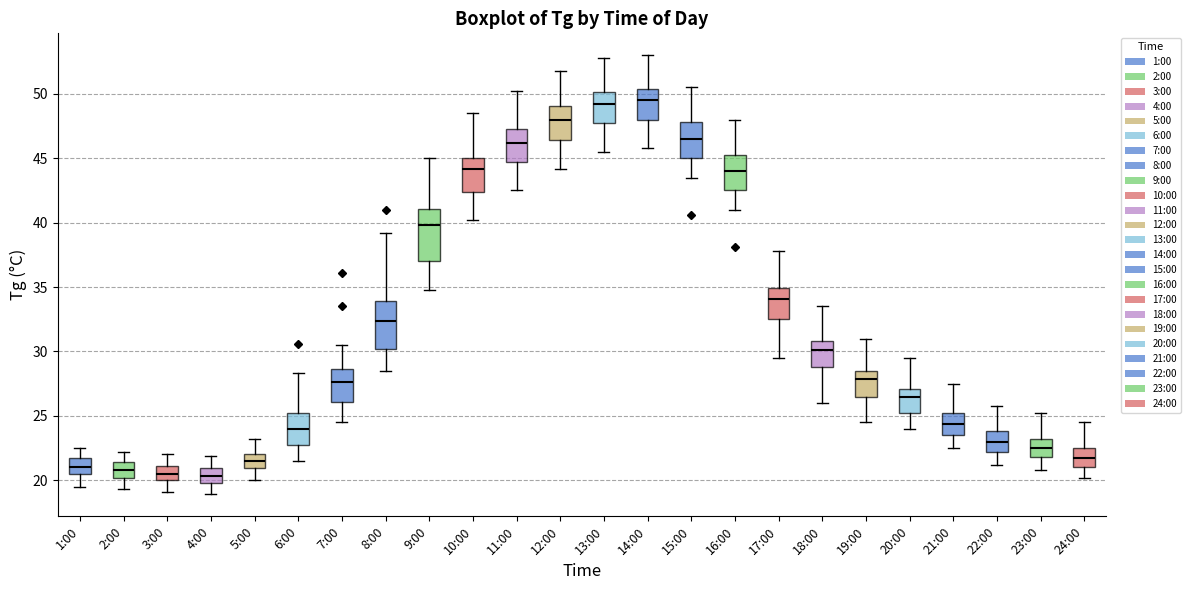

Where is the lower edge of the box for 21:00 on the y-axis? The values are not printed on the chart, so give them approximately, as read against the axis.

23.5